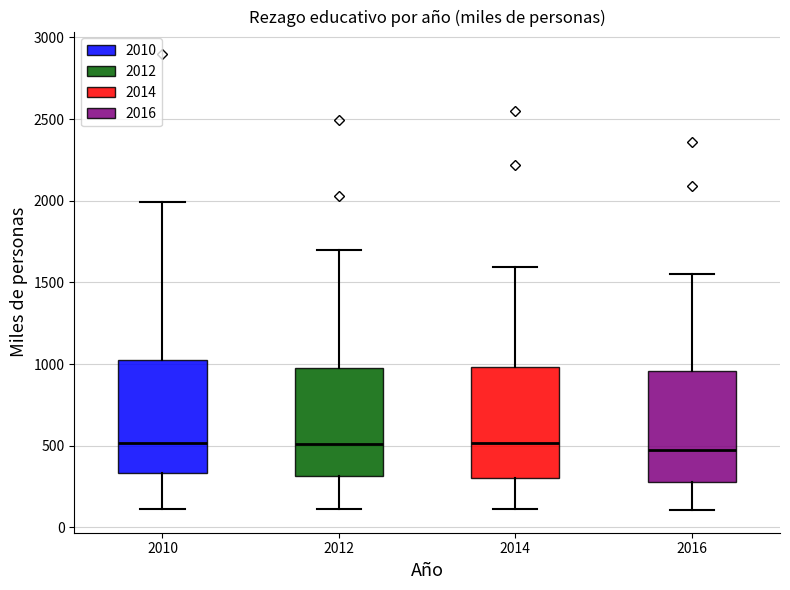

Where is the upper edge of the box at x = 2016 on the y-axis? The values are not printed on the chart, so give them approximately, as read against the axis.

950